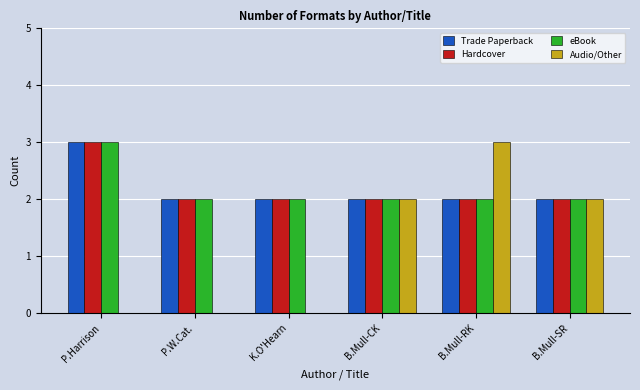

What is the greatest value displayed?

3